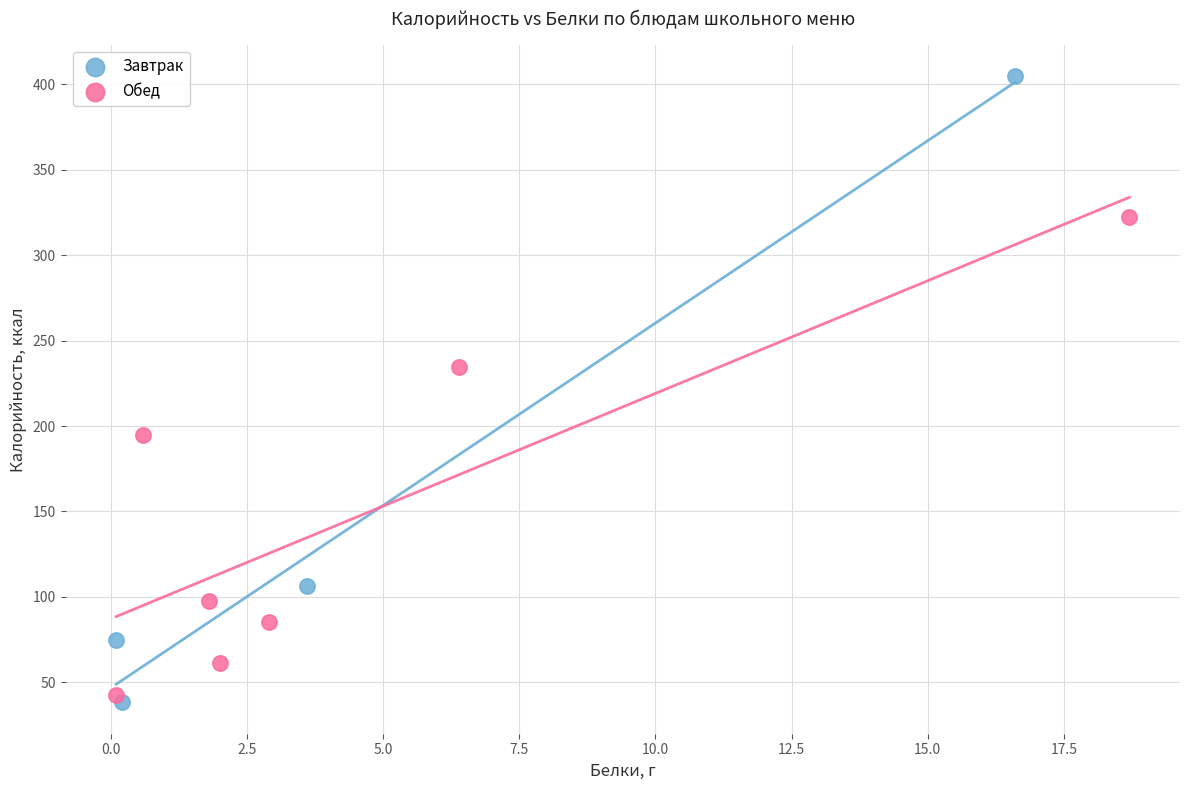

Which series has the widest spread of Y values?

Завтрак